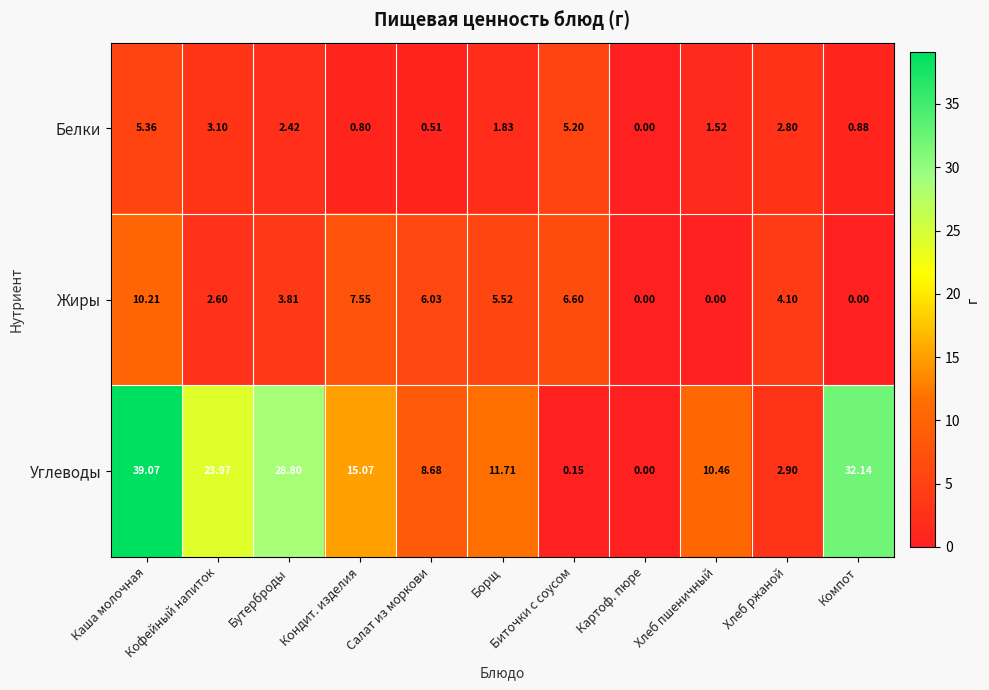

Which series has the largest range (max minus min)?

Углеводы